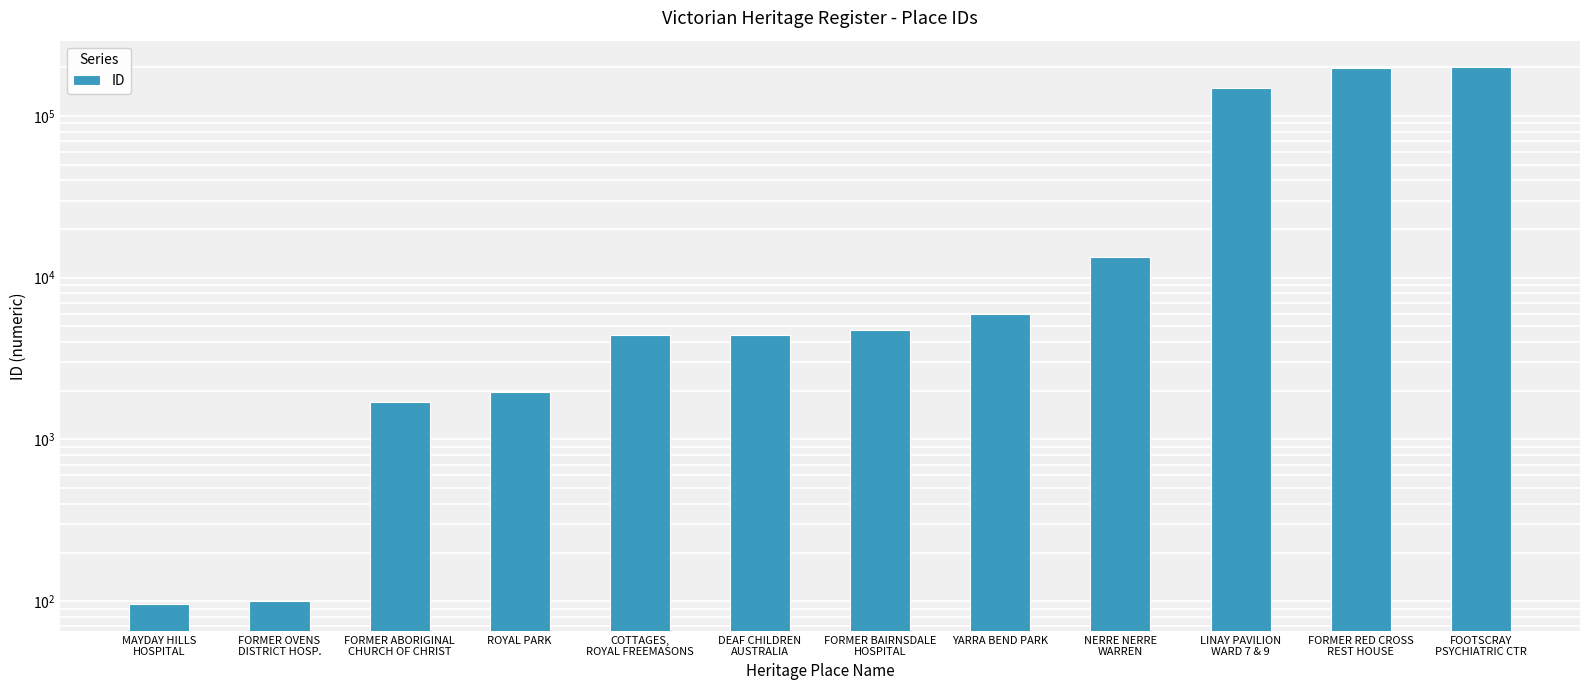

Read the value at MAYDAY HILLS
HOSPITAL.

96